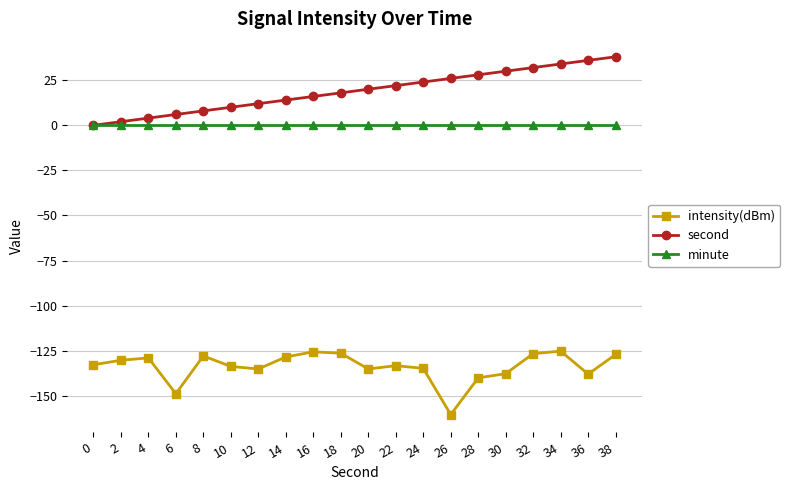

What is the value of the second point at the 19th from the left?

36.0